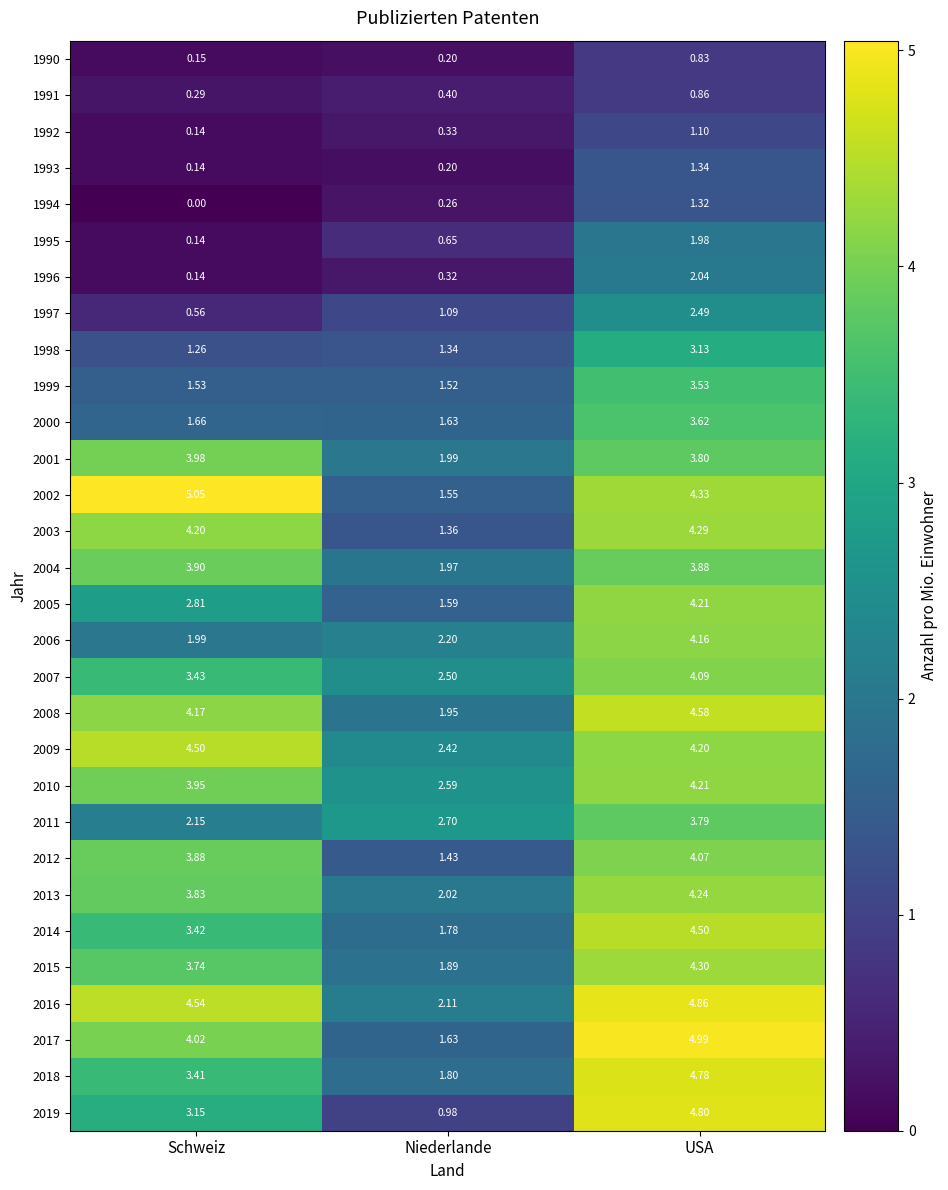

At which category is the sum across all series the highest?

USA